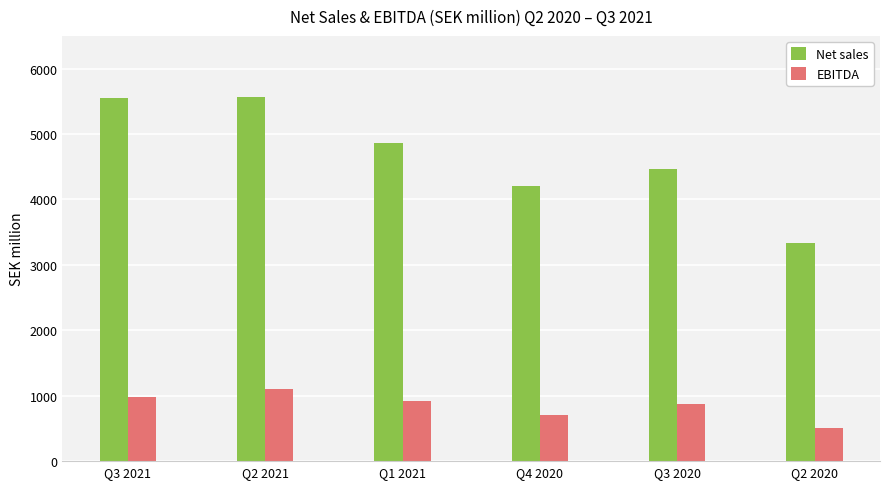

How many data points in EBITDA are less than 917?

3